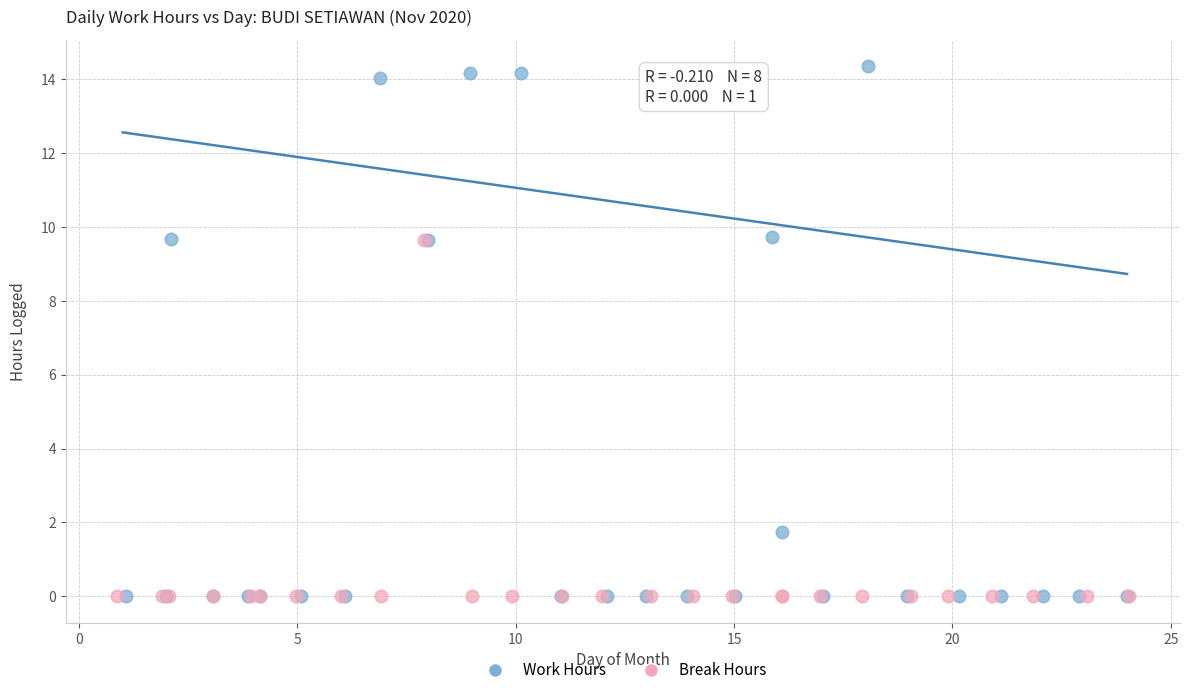

Which series reaches the maximum Y coordinate?

Work Hours